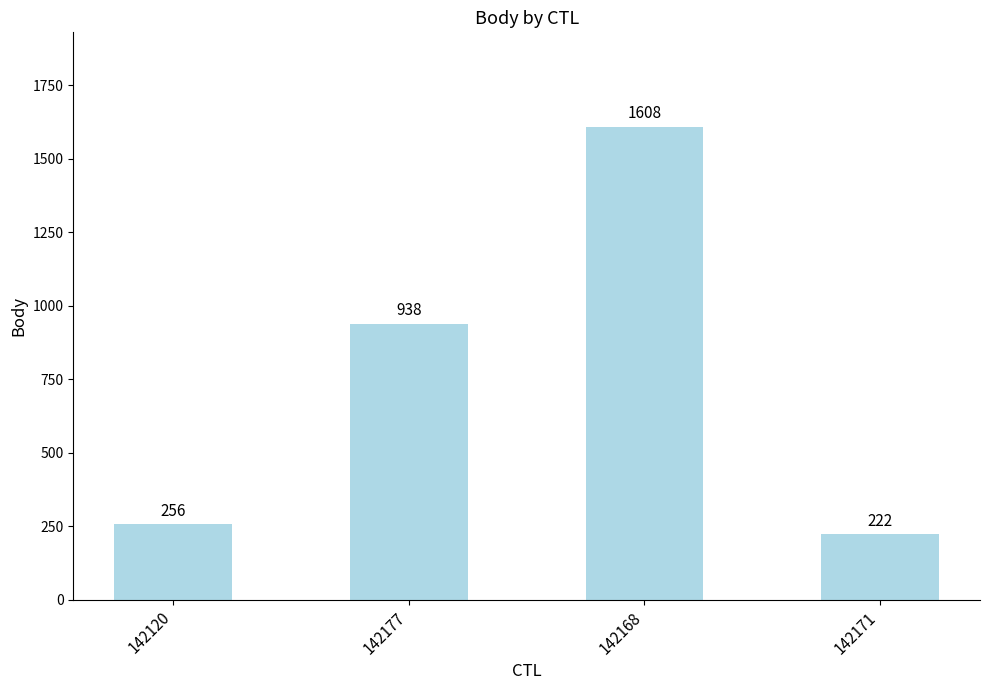

Reading left to right, what are all the values shown in this chart?

256	938	1608	222